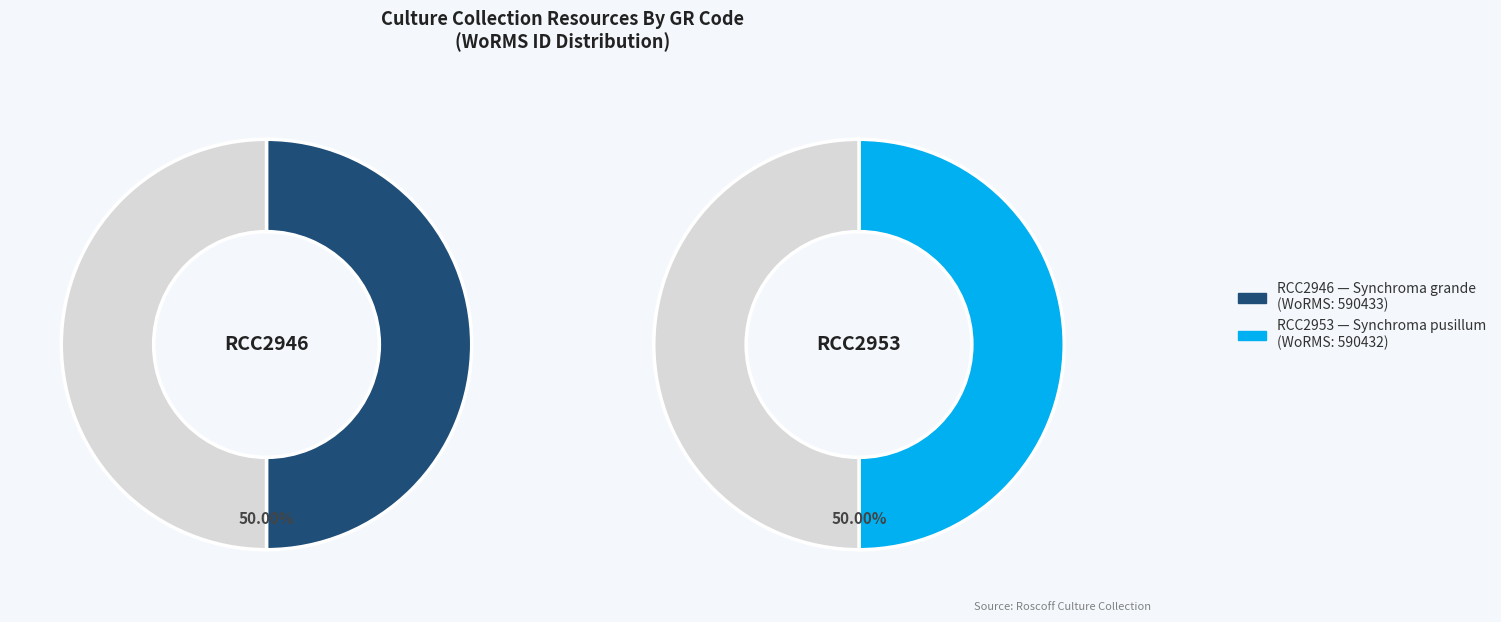

Between RCC2953 and RCC2946, which is larger?

RCC2946